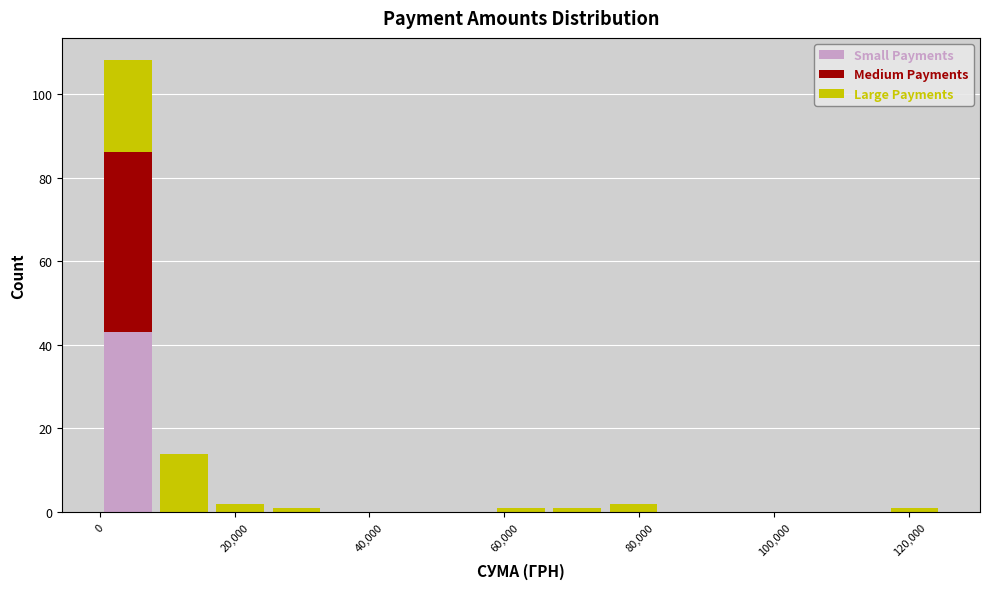

What is the total height of the stacked bar covering 74000 to 84000 on the x-axis? Neither the bar edges nor the heights are printed on the chart, so give them approximately, as read against the axes.

2